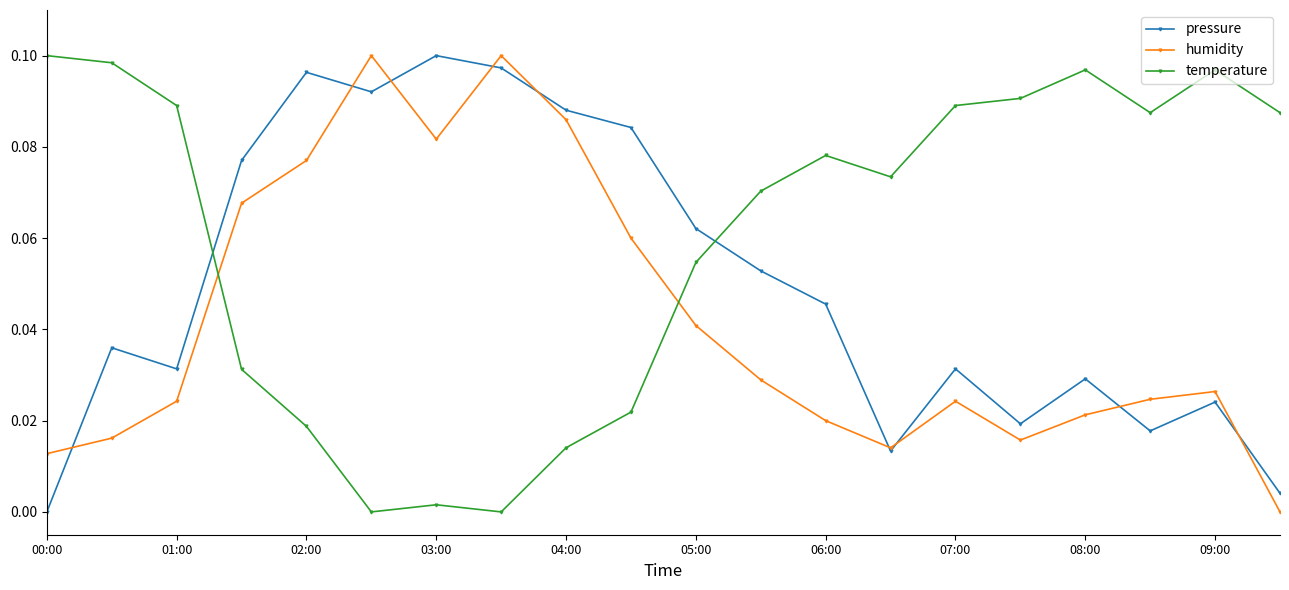

Rank the series by their average value, from lowest to highest.

humidity, pressure, temperature